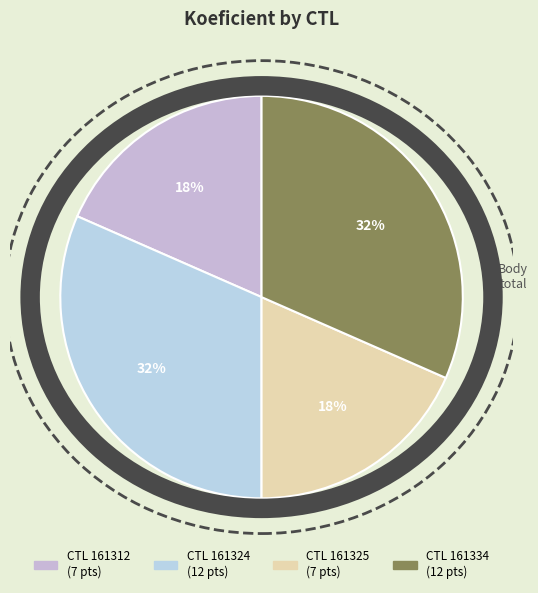

How many segments does this pie chart have?

4